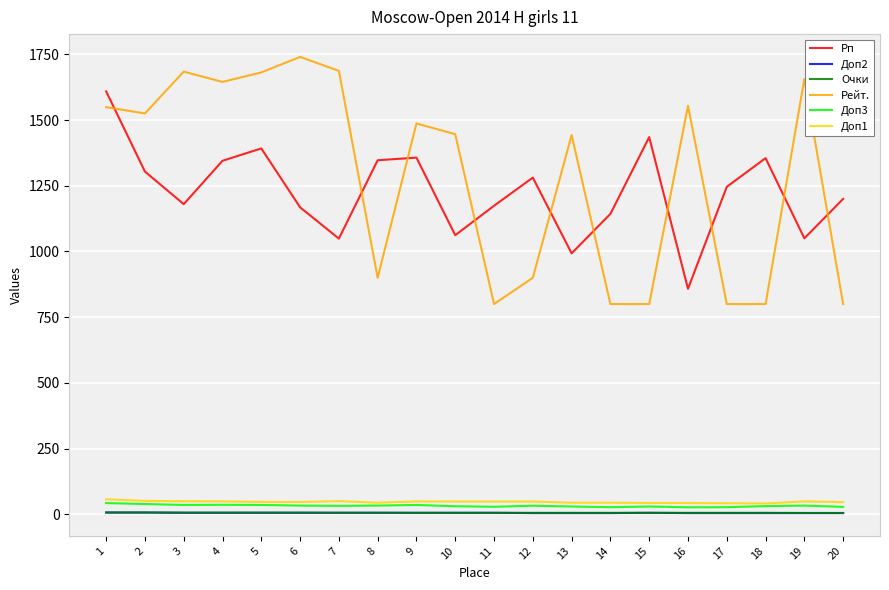

The value of Рп at 2 is 2229.7. True or false?

False